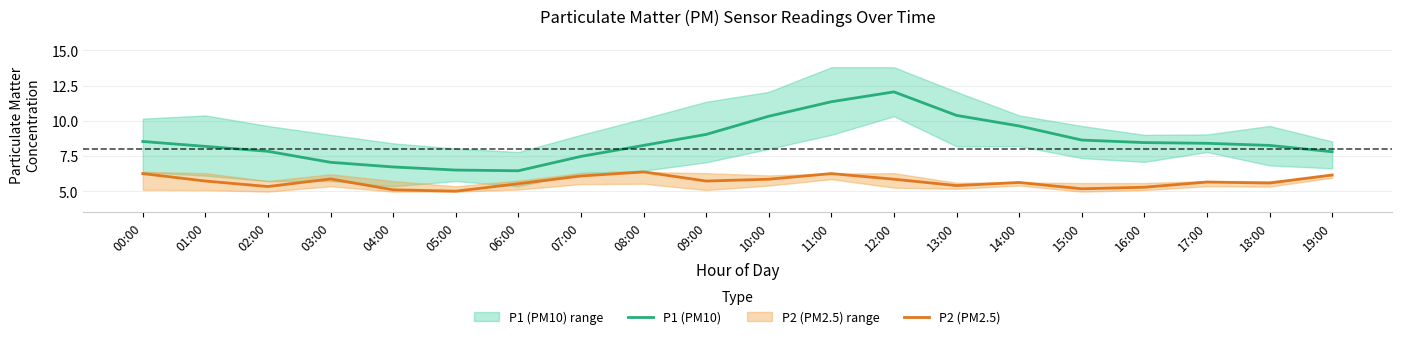

True or false: P2 (PM2.5) has more than 2 interior local peaks.

True